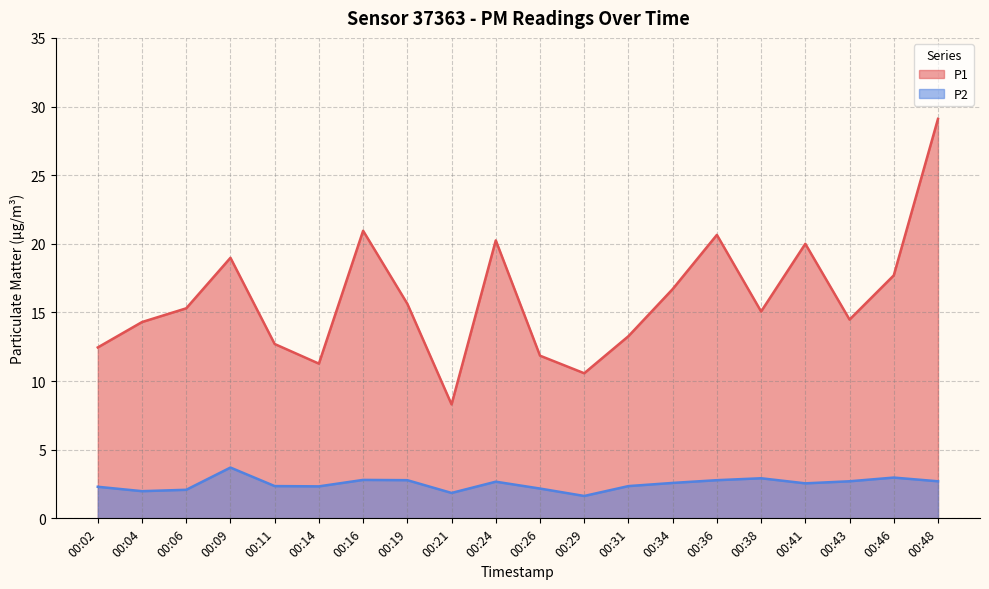

Is the value of P1 at 00:29 greater than the value of P2 at 00:29?

Yes